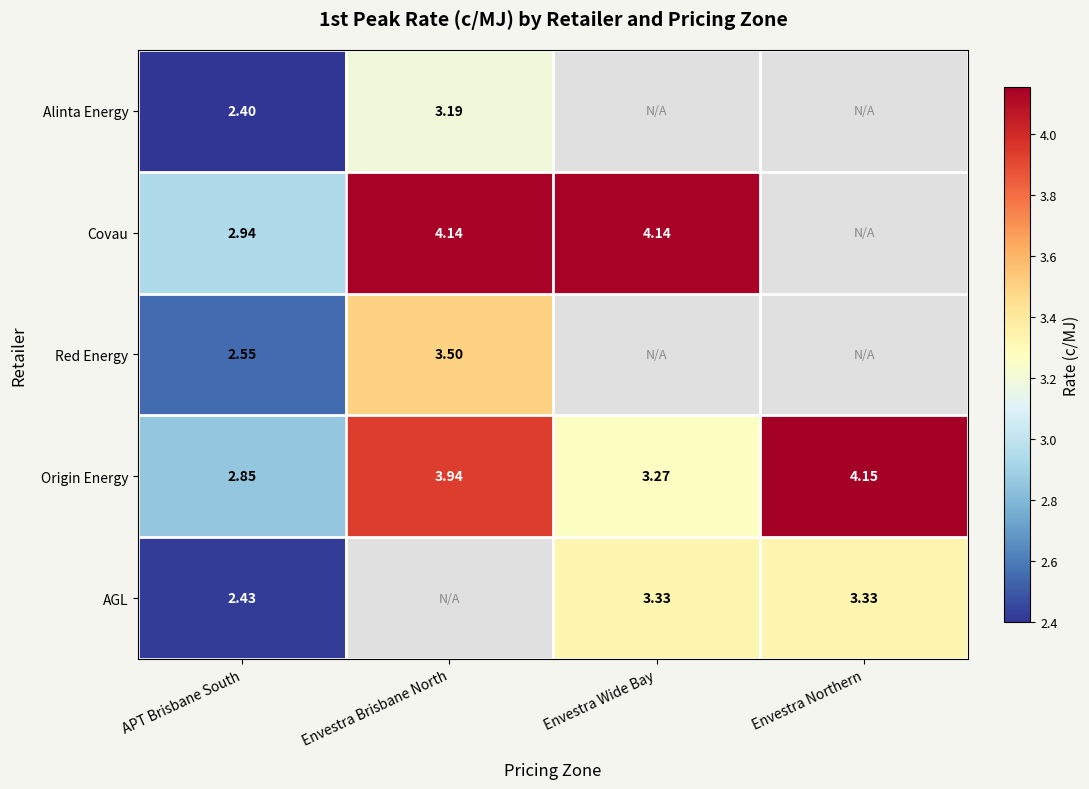

Where is Origin Energy nearest to the value 3?

APT Brisbane South